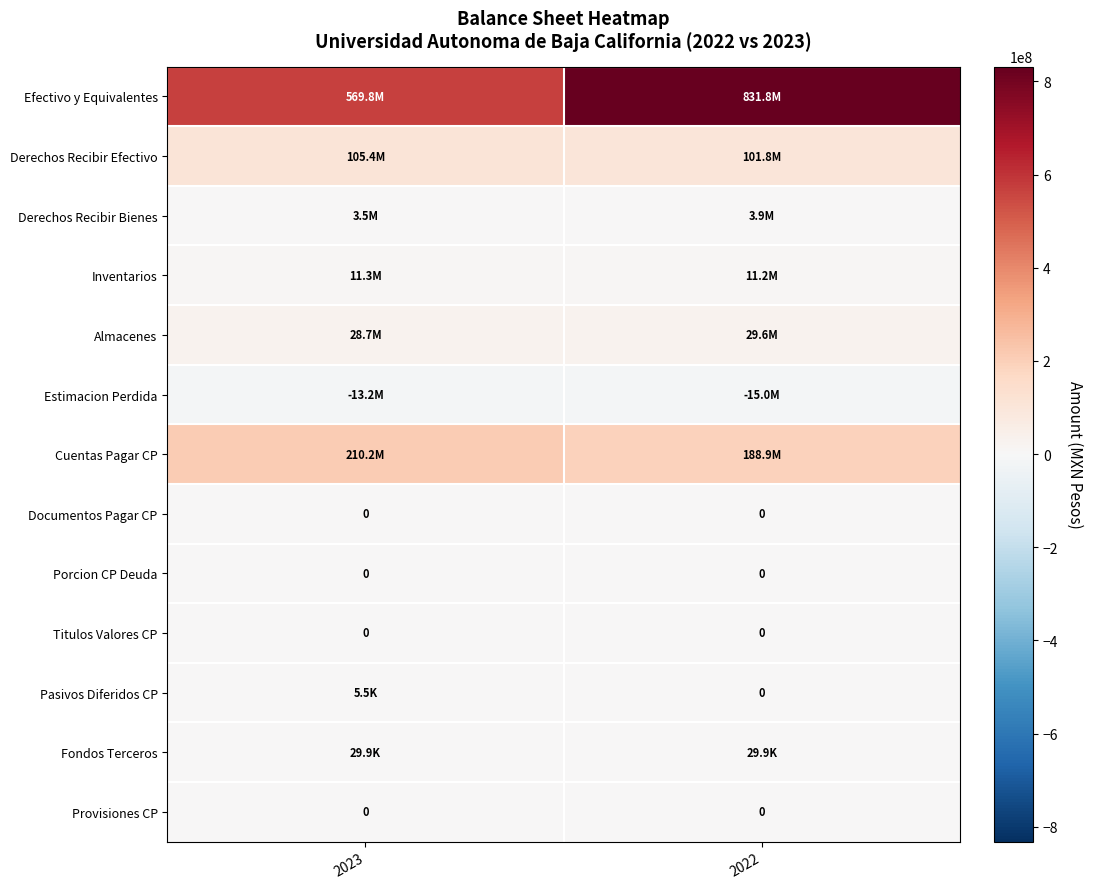

True or false: Documentos Pagar CP has a value of 0 at 2023.

True